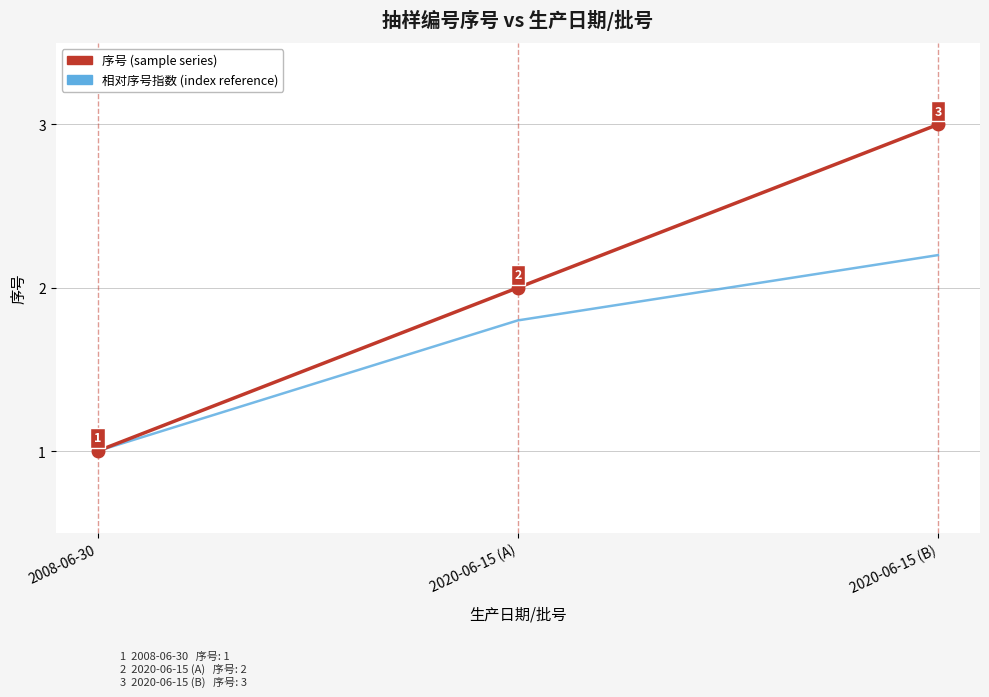

List the series in order of their overall mean, highest first.

序号 (sample series), 相对序号指数 (index reference)